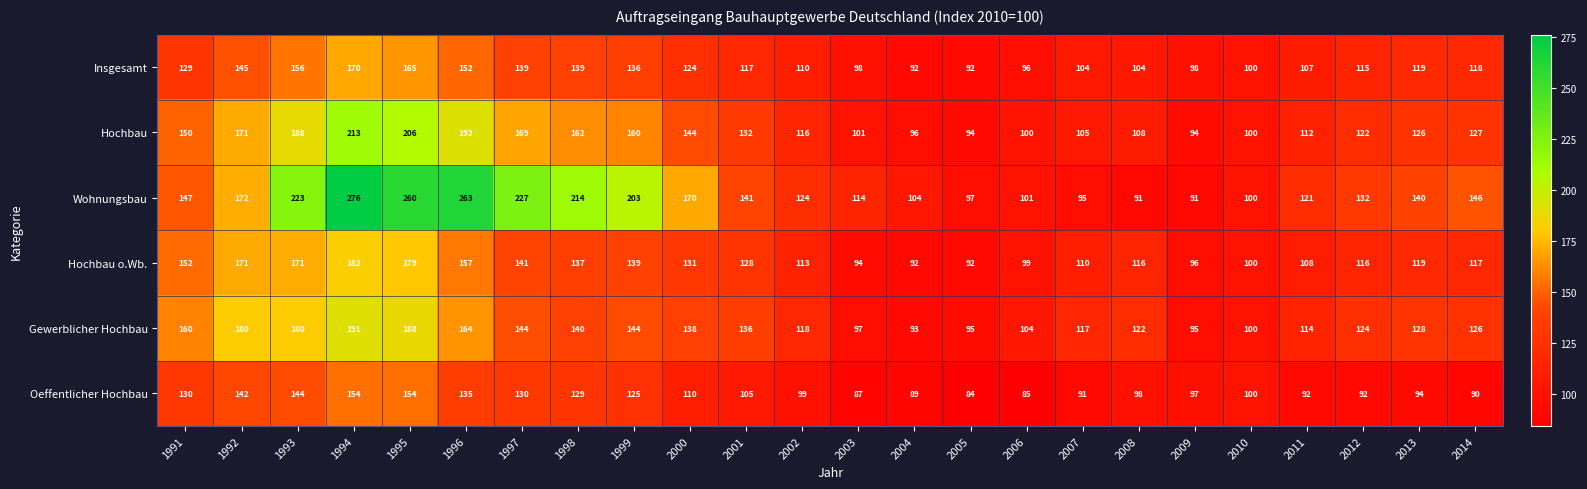

What is the minimum value for Hochbau?

94